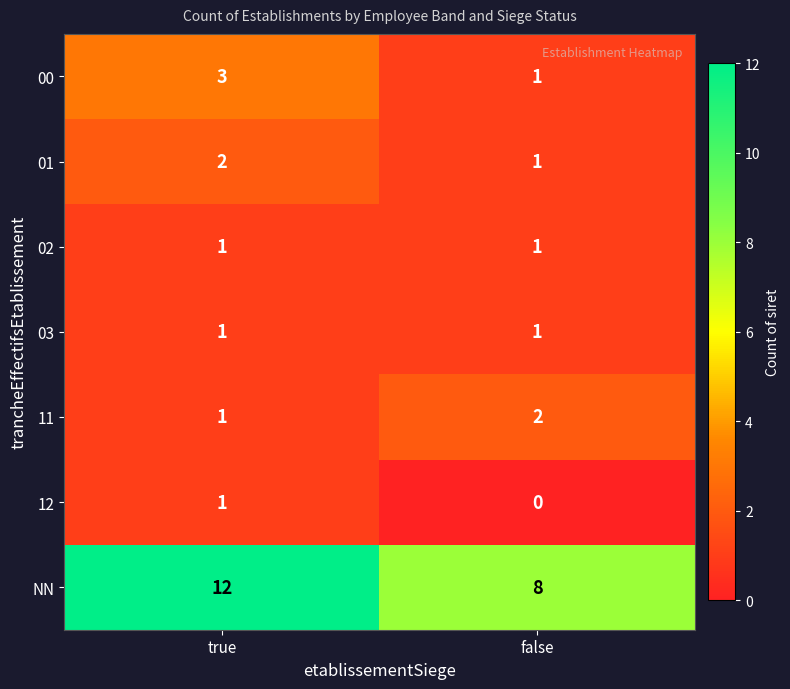

Is it true that NN equals 8 at false?

True